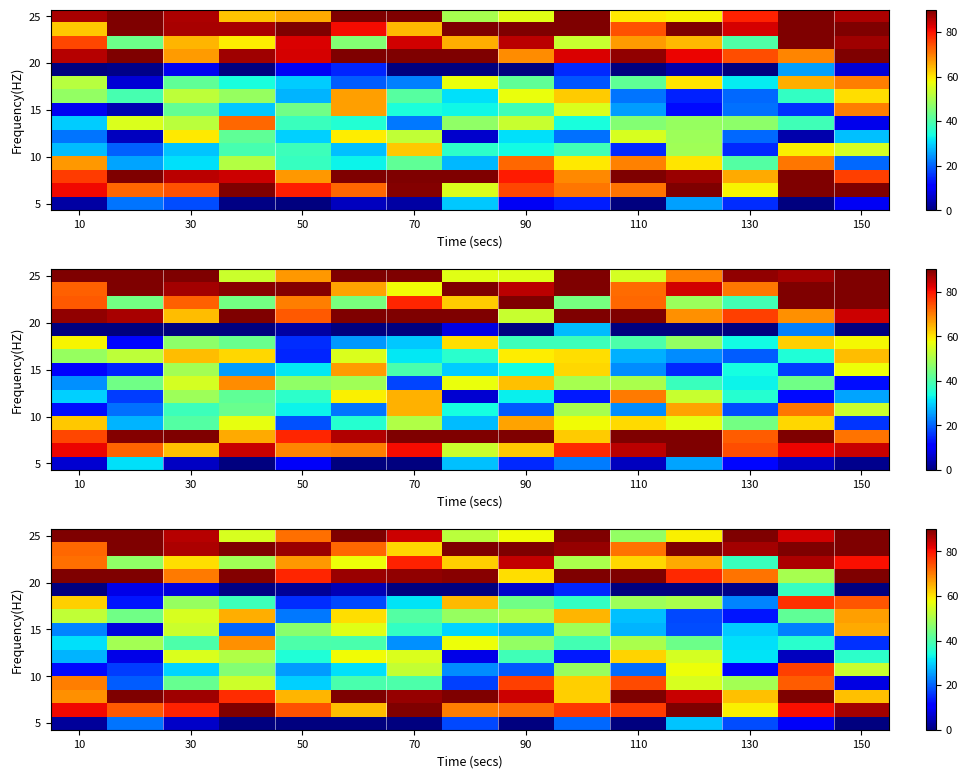

How many data points does each series have?

15